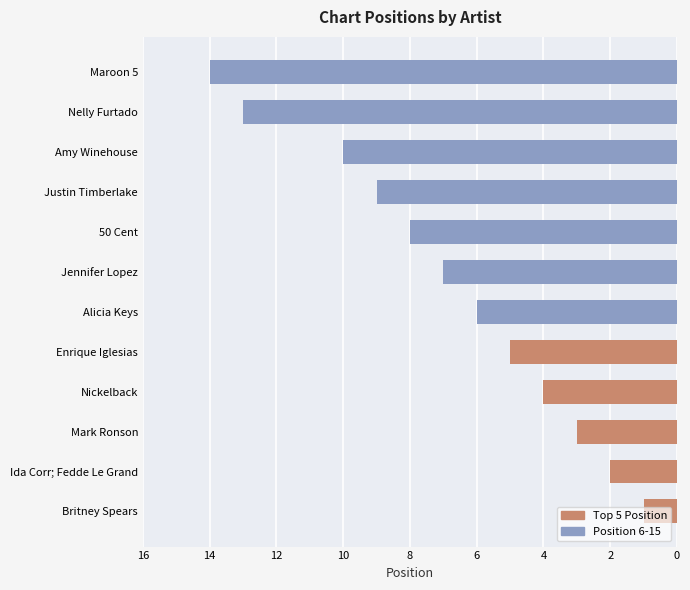

How many distinct data groups are displayed?

1